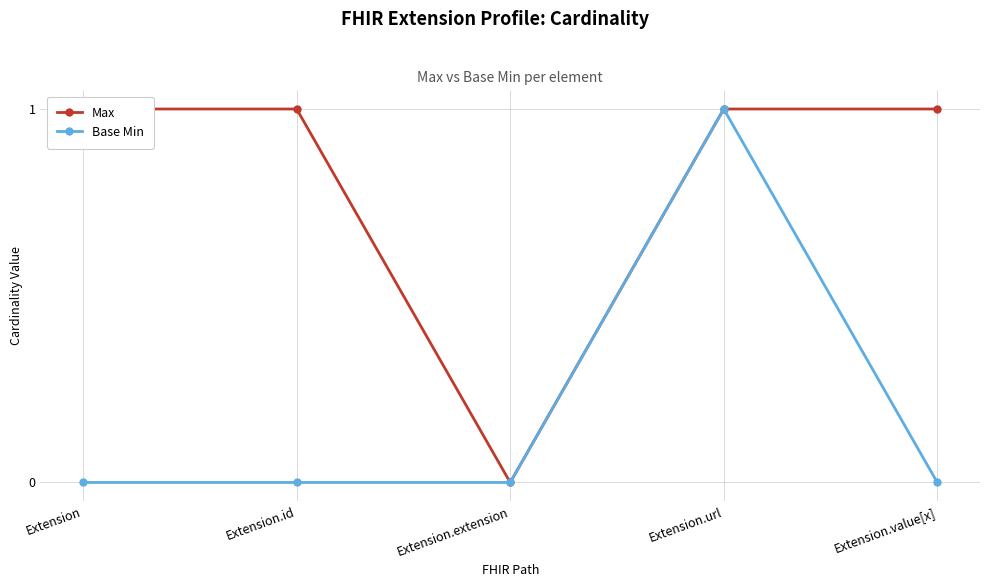

Rank the series by their average value, from highest to lowest.

Max, Base Min